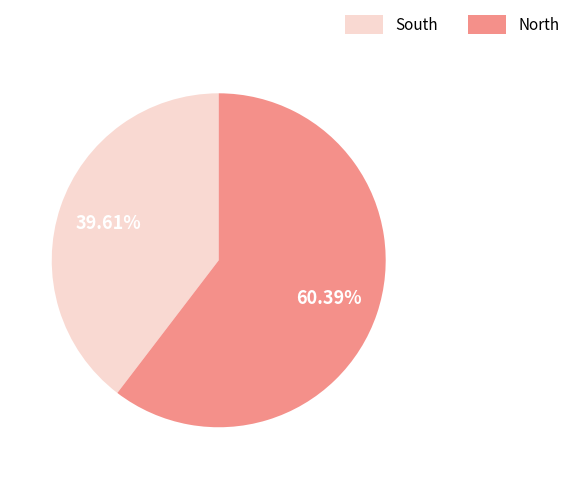

Which has a higher value, North or South?

North